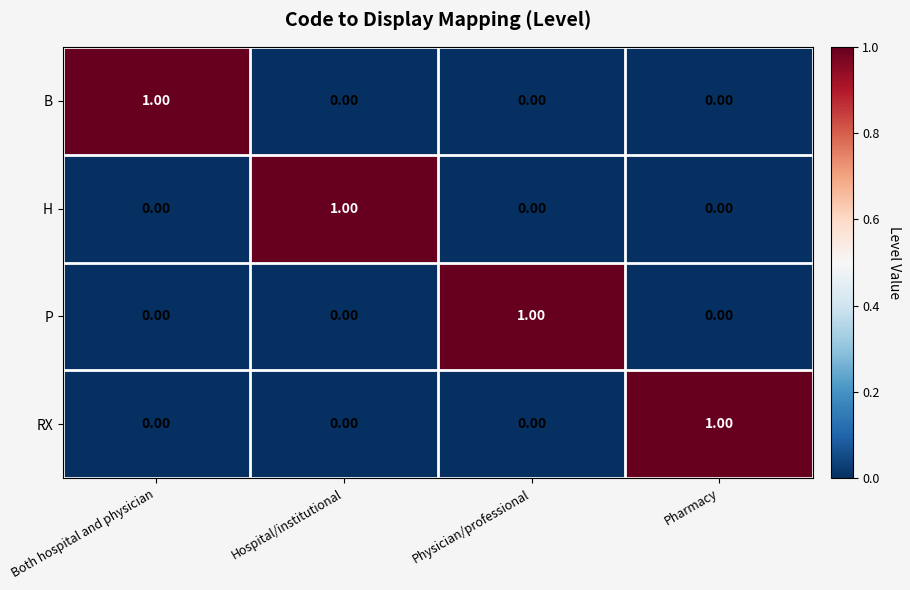

At how many categories does at least one series exceed 0?

4